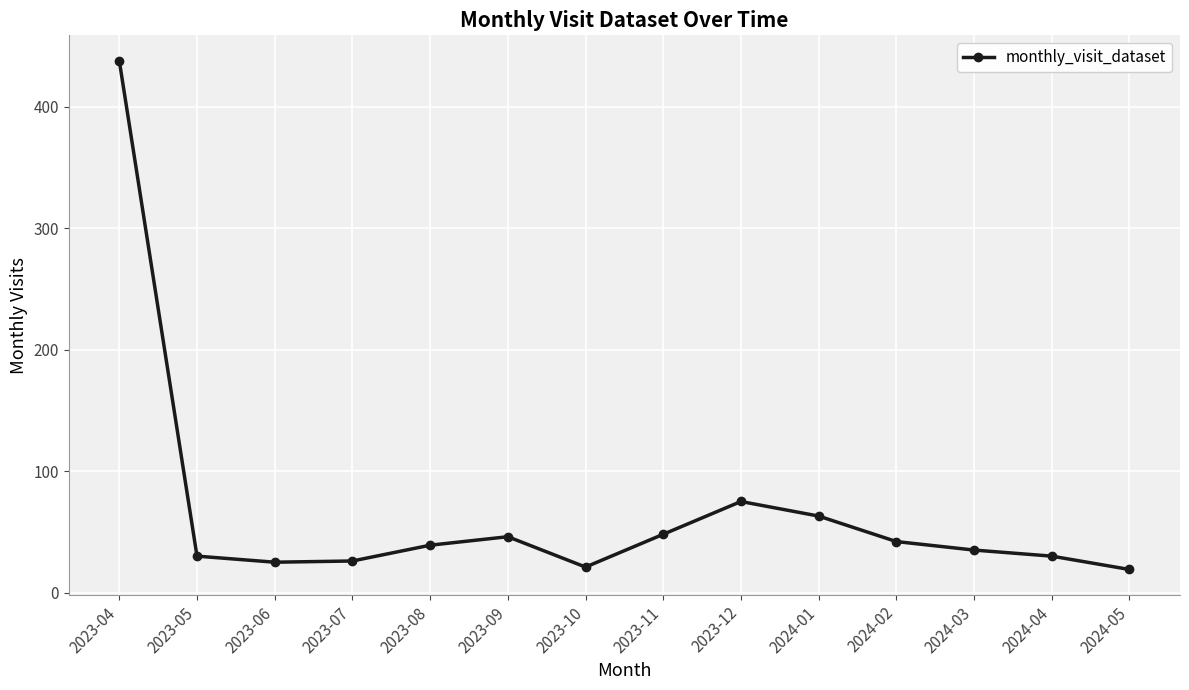

How many lines are shown in the chart?

1